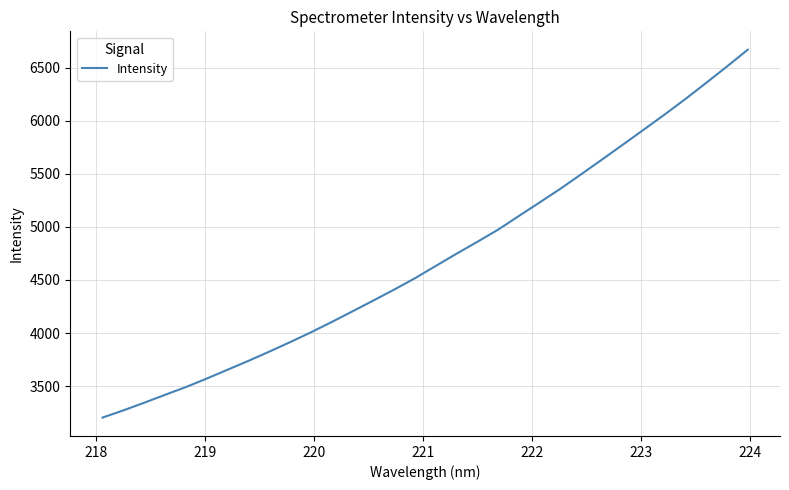

What is the greatest value displayed?

6667.7